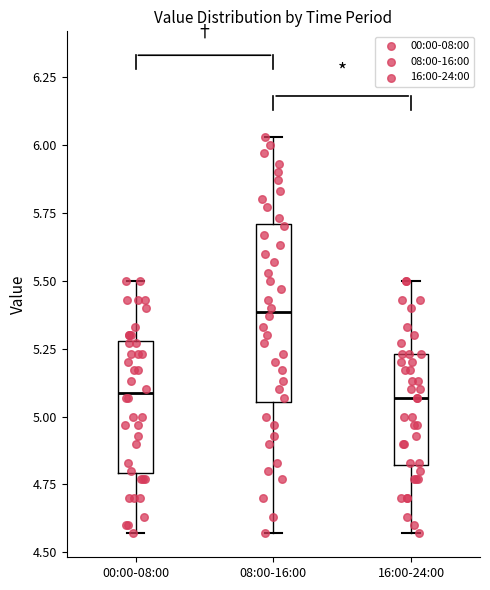

Which box's median line is the highest?

08:00-16:00